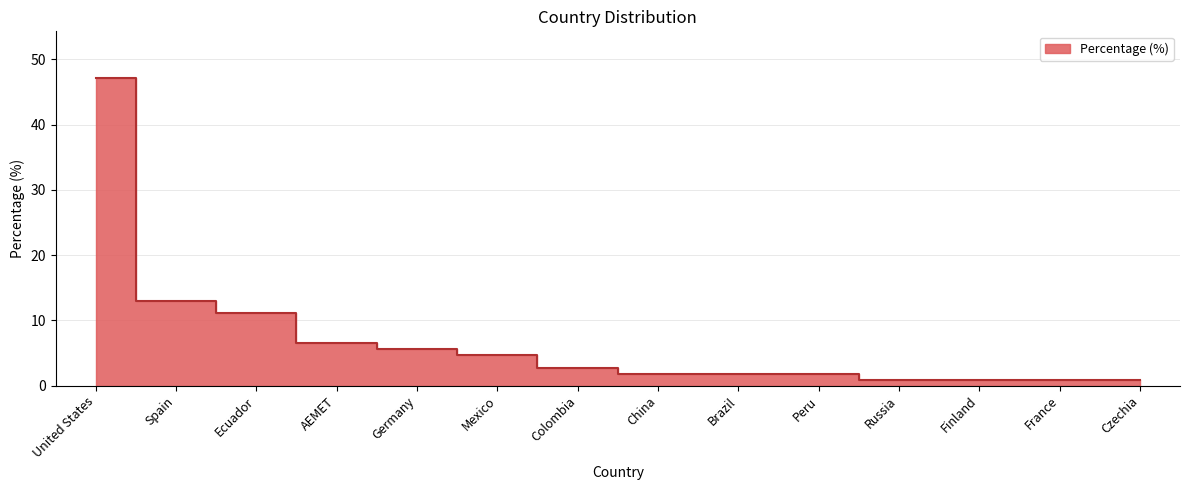

What is the ratio of the value at Mexico to the value at Colombia?

1.7